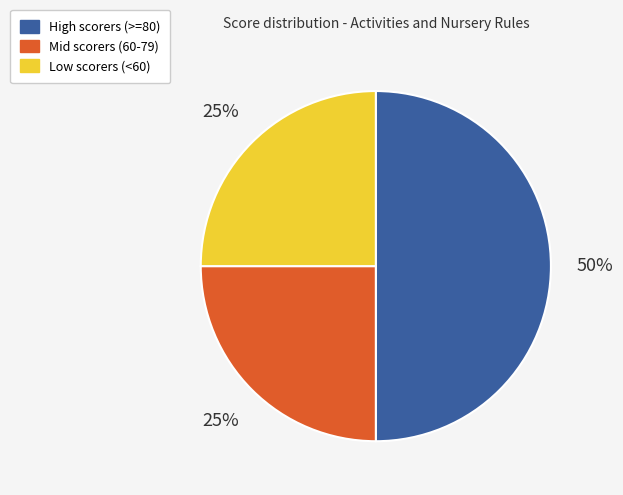

How many segments does this pie chart have?

3